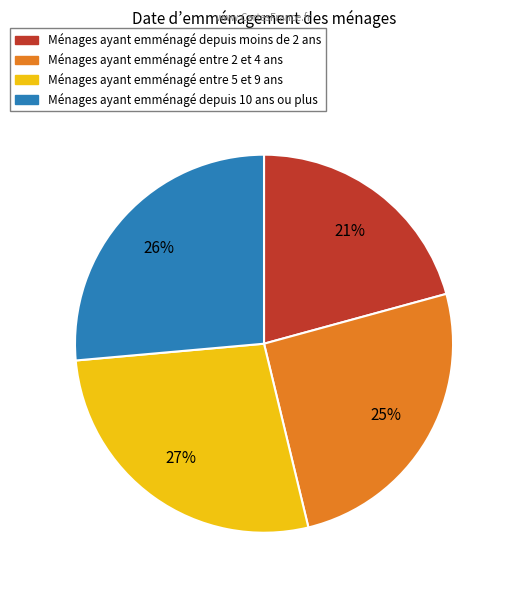

Is there any slice that represents more than half of the pie?

No